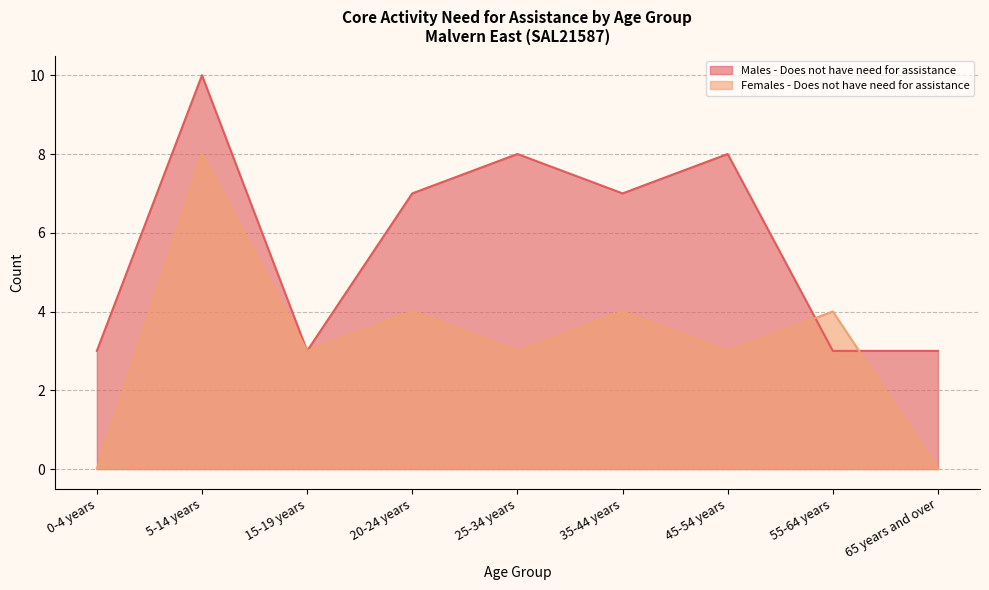

Rank the series by their maximum value, from highest to lowest.

Males - Does not have need for assistance, Females - Does not have need for assistance